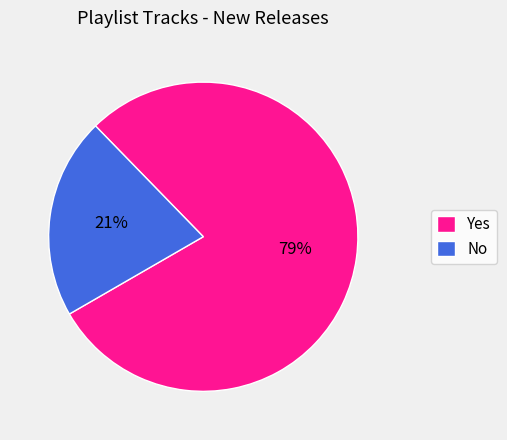

To the nearest percent, what is the average slice percentage?

50%